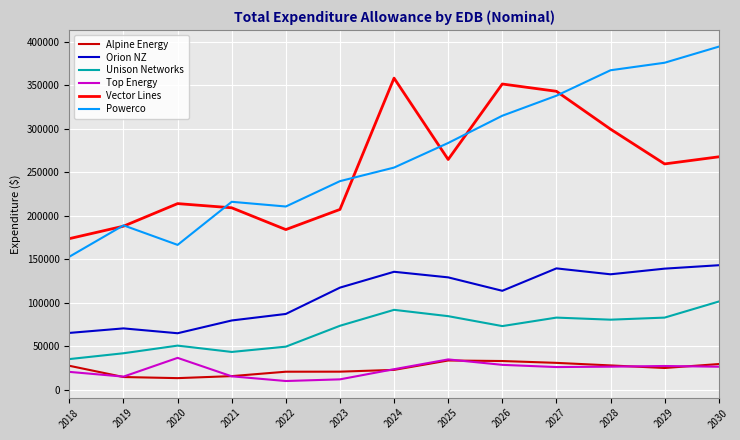

What is the sum of the Alpine Energy values at 2024 and 2027?

53504.8